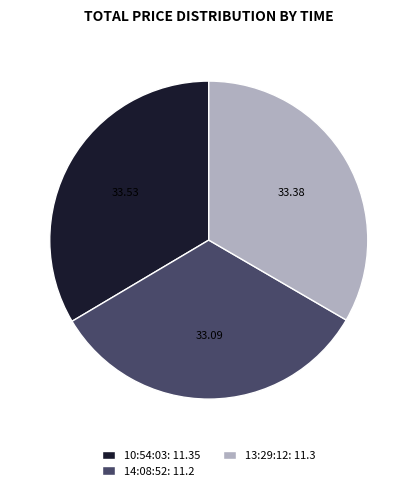

How many slices are in this pie chart?

3